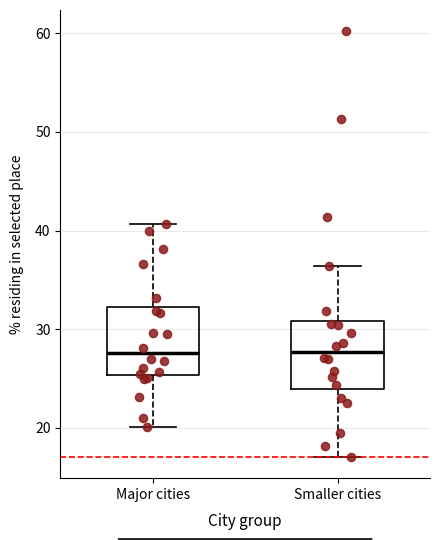

Where is the upper edge of the box for Major cities on the y-axis? The values are not printed on the chart, so give them approximately, as read against the axis.

32